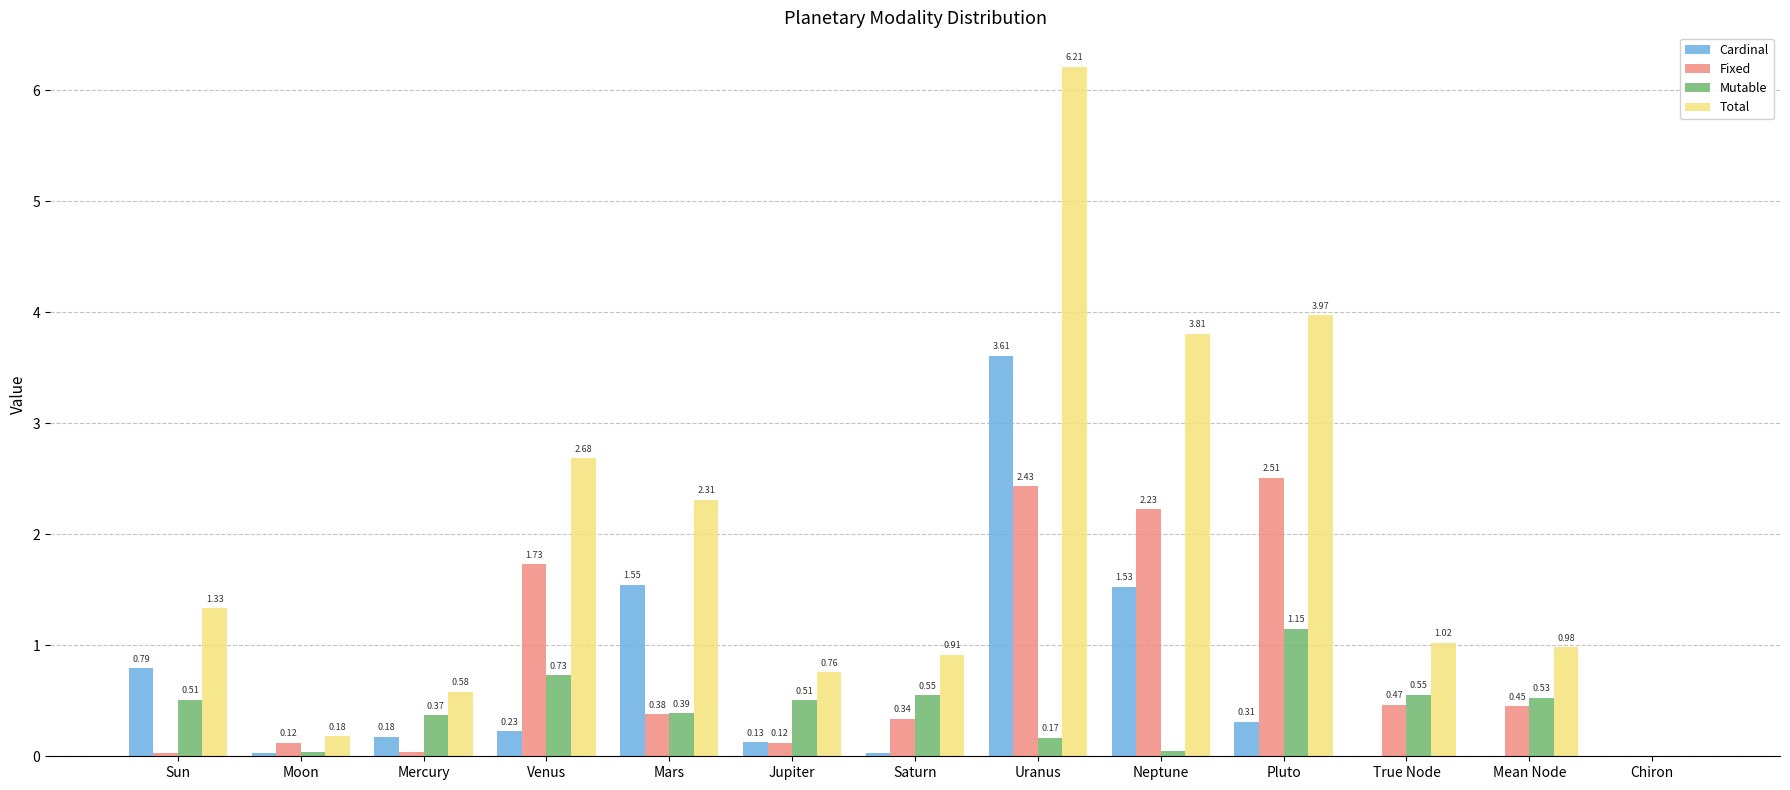

What is the sum of the Fixed values at Saturn and Uranus?

2.8